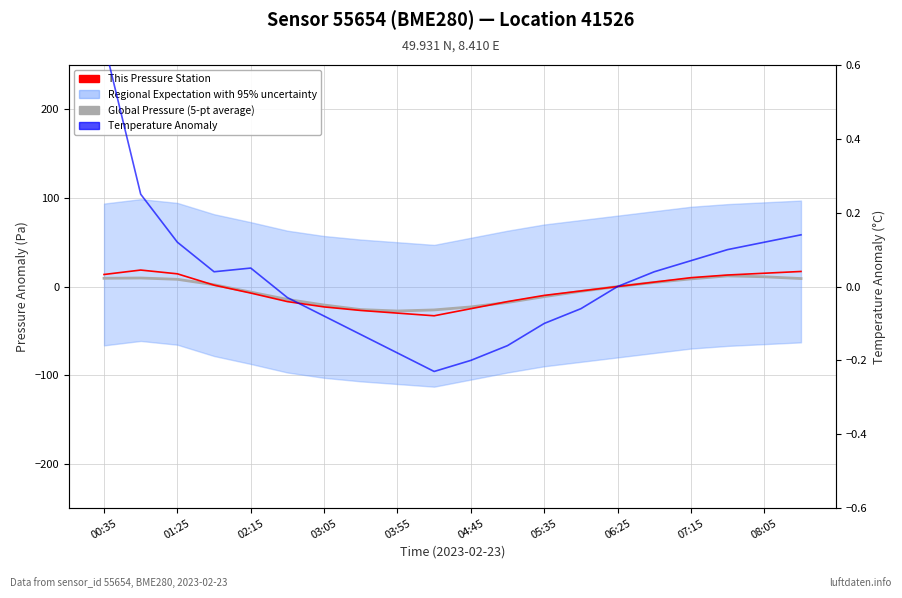

At how many categories does at least one series exceed -9?

20